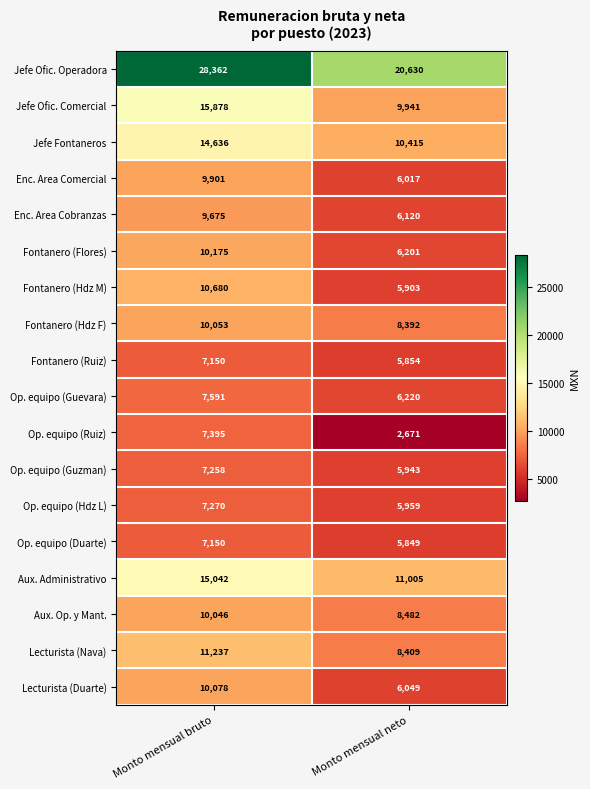

What is the sum of all Aux. Op. y Mant. values?

18528